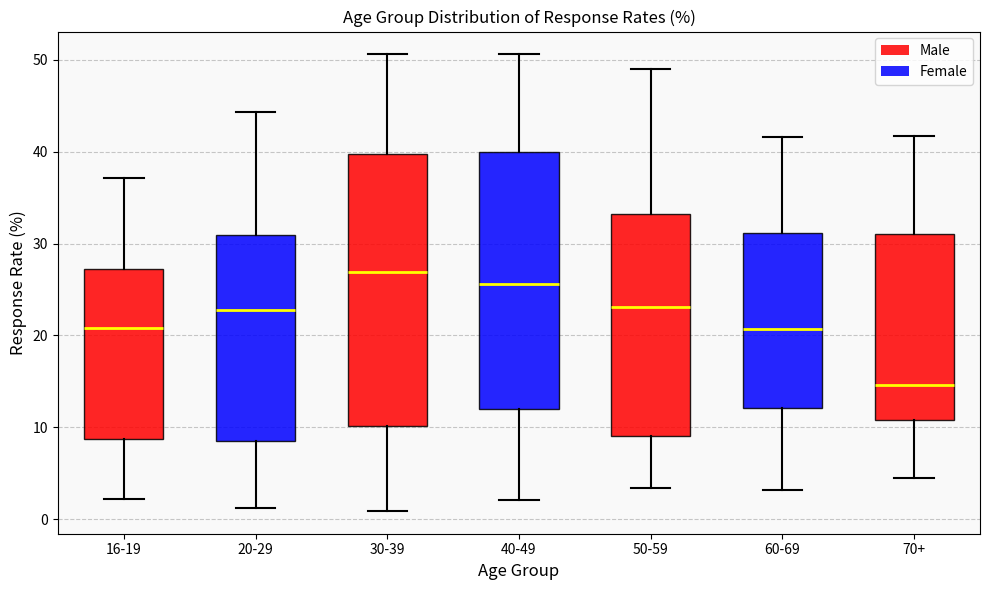

Reading left to right, read every box against the y-axis: the position of its median line, the range the box covers, and the ends of its whiskers. The values are not printed on the chart, so give them approximately, as read against the axis.

16-19: median 21, box 9 to 27, whiskers 2 to 37
20-29: median 23, box 9 to 31, whiskers 1 to 44
30-39: median 27, box 10 to 40, whiskers 1 to 51
40-49: median 26, box 12 to 40, whiskers 2 to 51
50-59: median 23, box 9 to 33, whiskers 3 to 49
60-69: median 21, box 12 to 31, whiskers 3 to 42
70+: median 15, box 11 to 31, whiskers 5 to 42